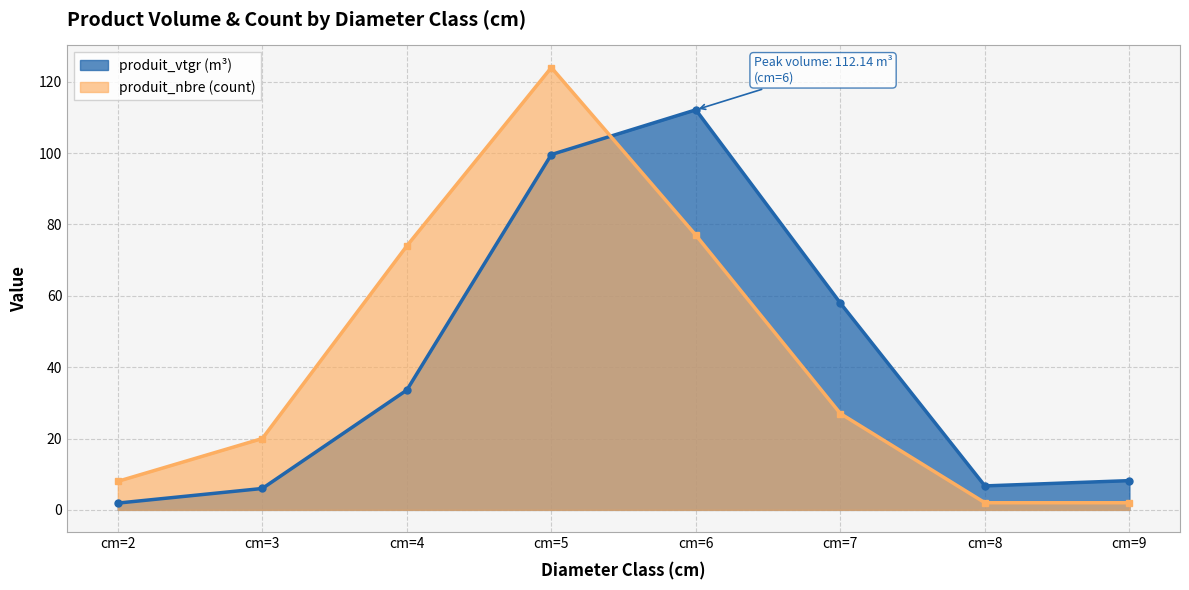

The produit_nbre series shows 3.4 at cm=9. True or false?

False